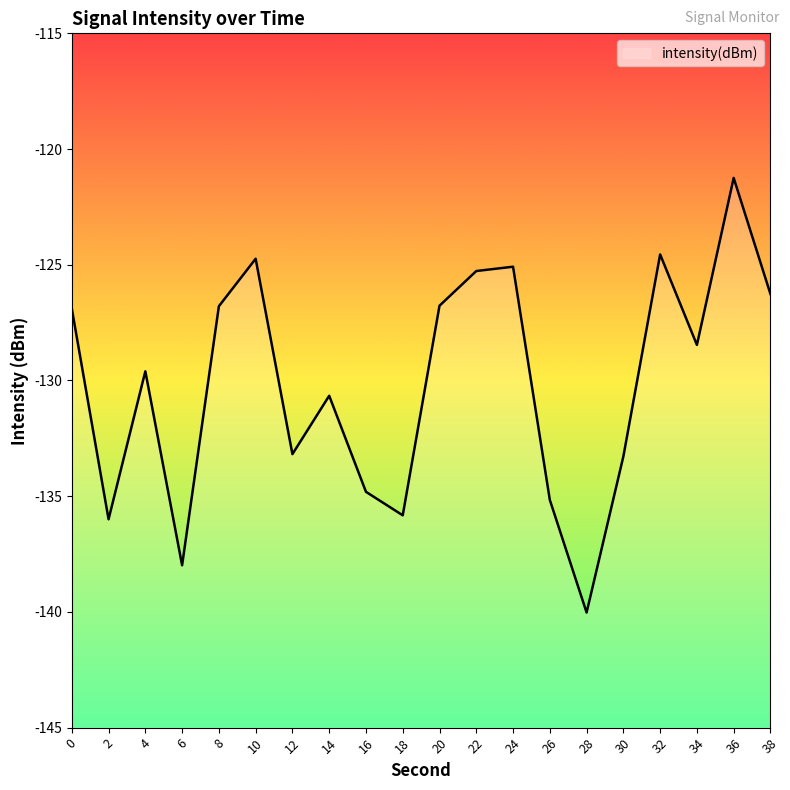

Reading left to right, list all the values displayed in this chart.

0=-126.9	2=-136.0	4=-129.6	6=-138.0	8=-126.8	10=-124.7	12=-133.2	14=-130.7	16=-134.8	18=-135.8	20=-126.8	22=-125.3	24=-125.1	26=-135.2	28=-140.0	30=-133.3	32=-124.6	34=-128.5	36=-121.2	38=-126.3